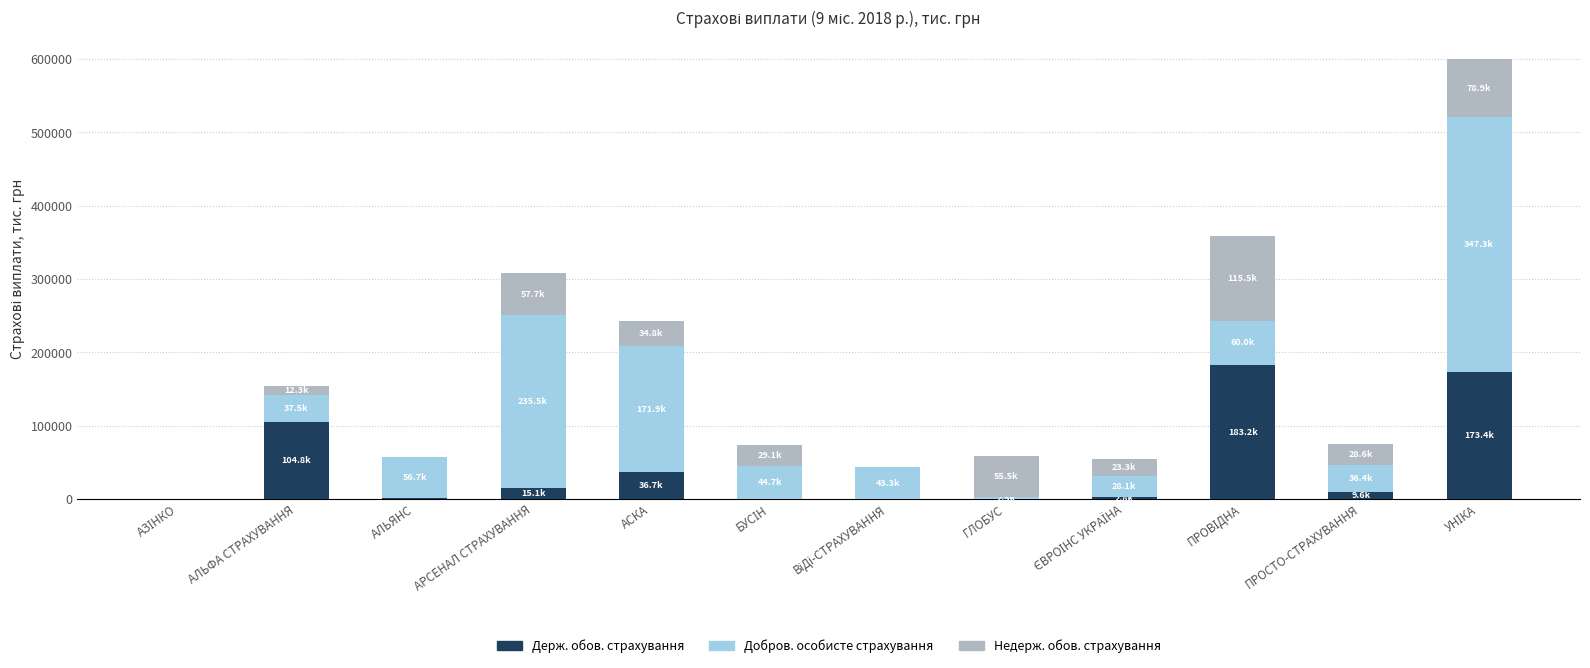

What is the total value across all series at АСКА?

243284.0